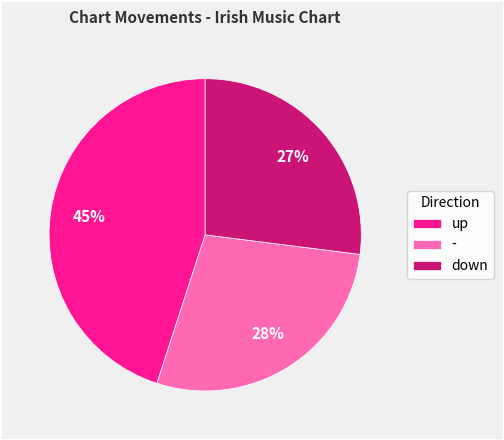

Does any single category account for the majority?

No